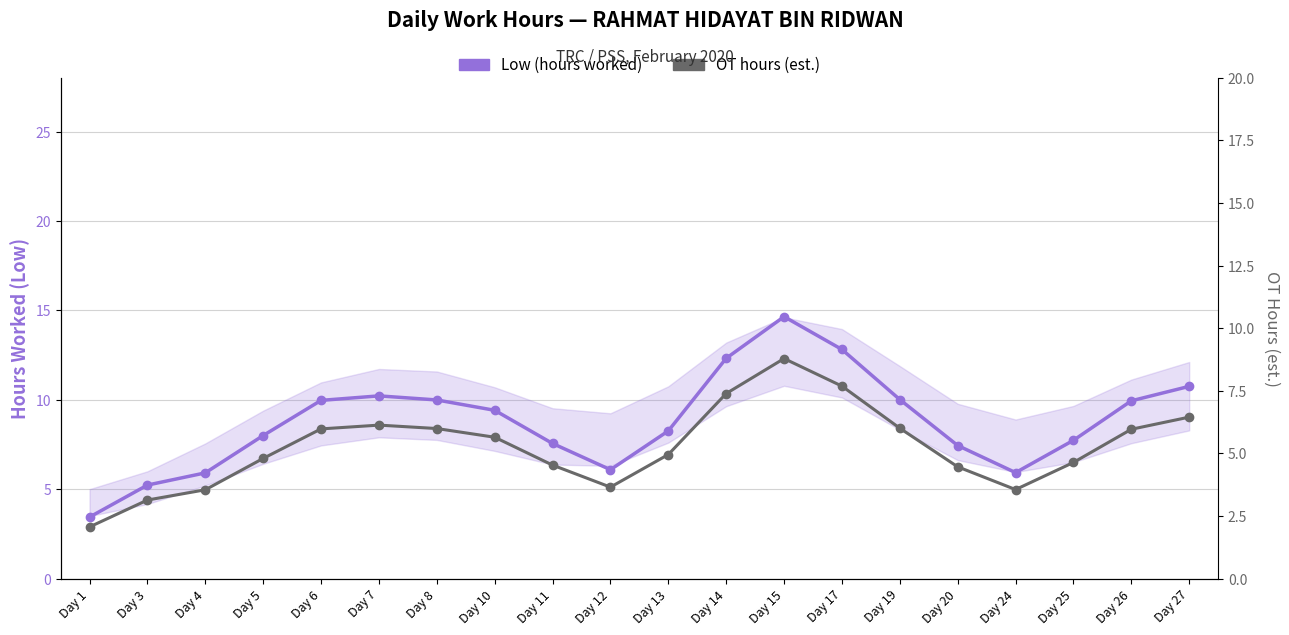

Where is OT hours (est.) nearest to the value 5?

Day 13